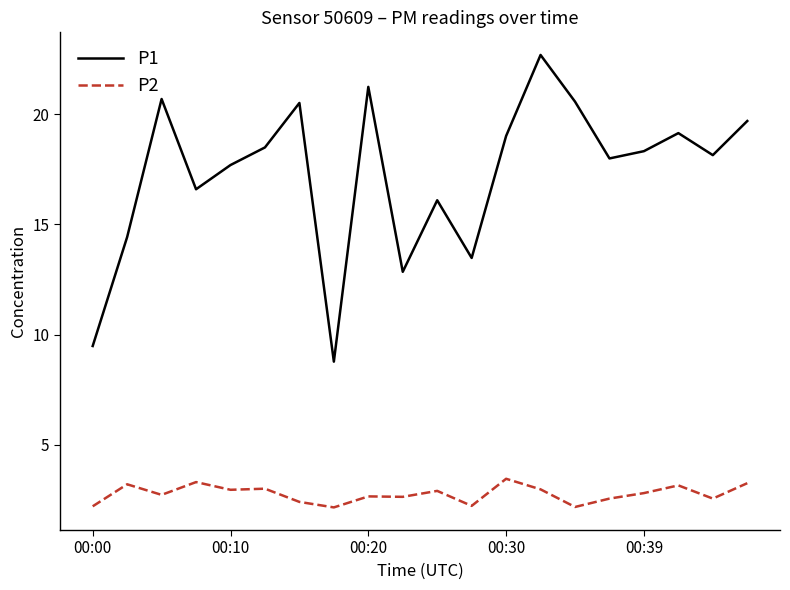

How many categories are shown in the chart?

20